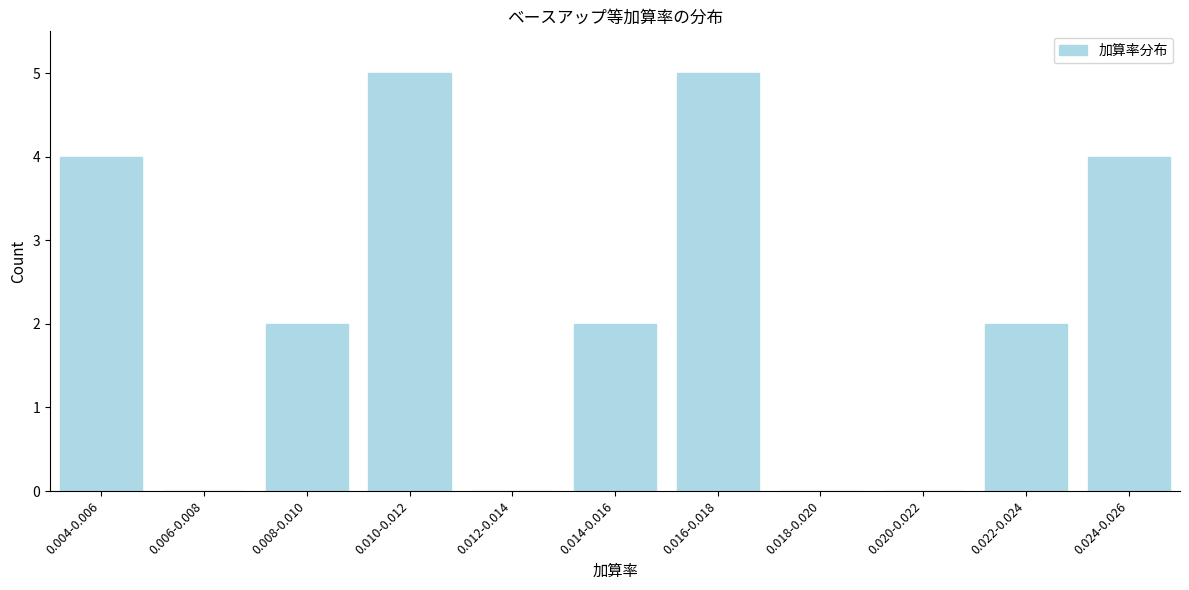

Reading left to right, list all the values displayed in this chart.

0.004-0.006=4	0.006-0.008=0	0.008-0.010=2	0.010-0.012=5	0.012-0.014=0	0.014-0.016=2	0.016-0.018=5	0.018-0.020=0	0.020-0.022=0	0.022-0.024=2	0.024-0.026=4